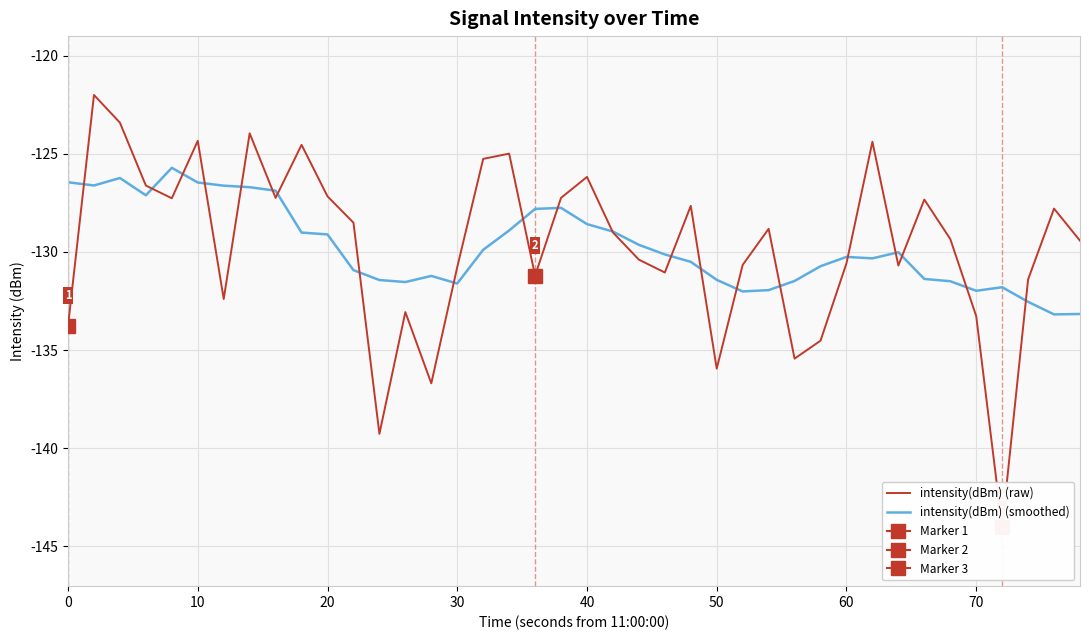

In intensity(dBm) (raw), how many points are higher than both neighbors (excluding endpoints)?

12